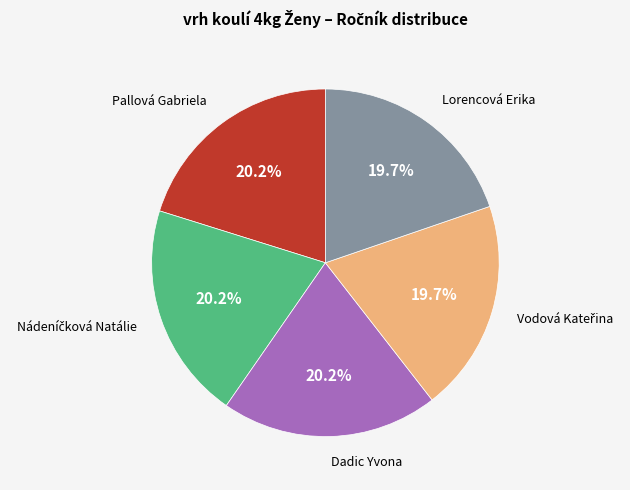

Do Lorencová Erika and Dadic Yvona together represent more than half of the pie?

No